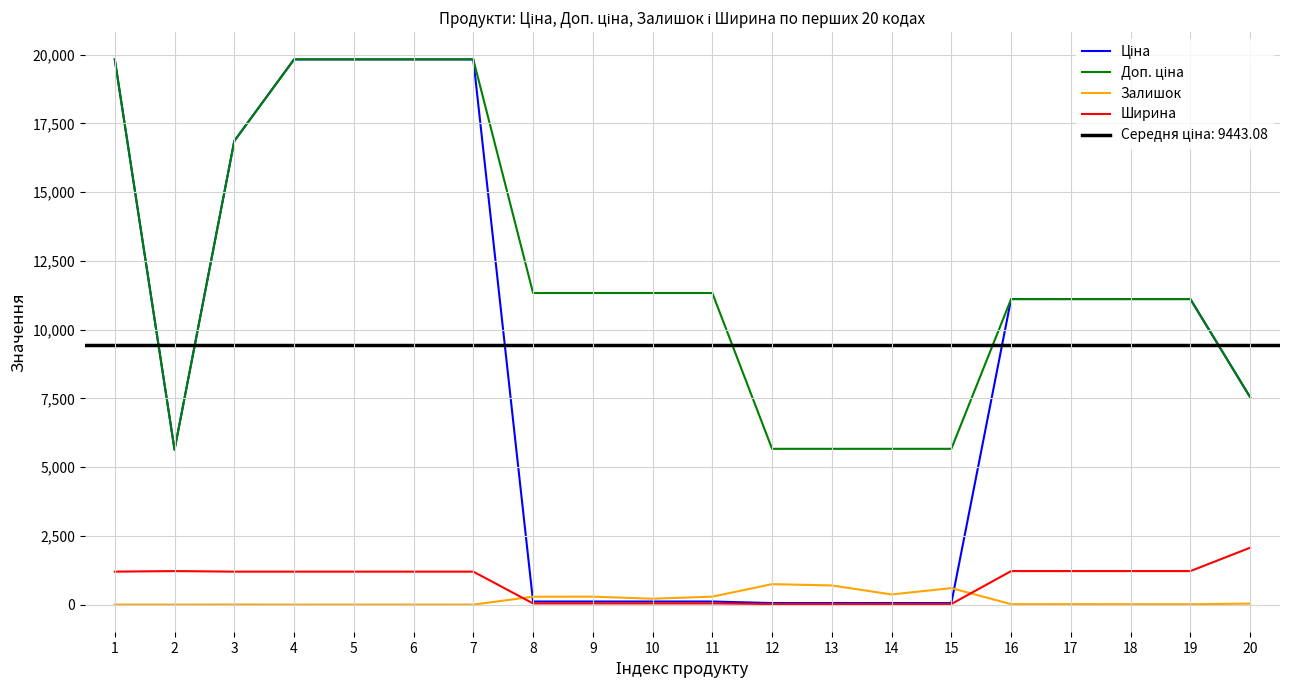

Read the Ширина value at 18.

1220.0